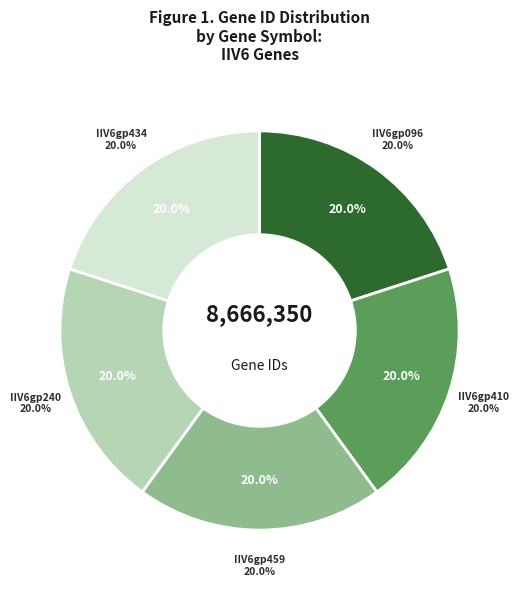

How many slices are in this pie chart?

5